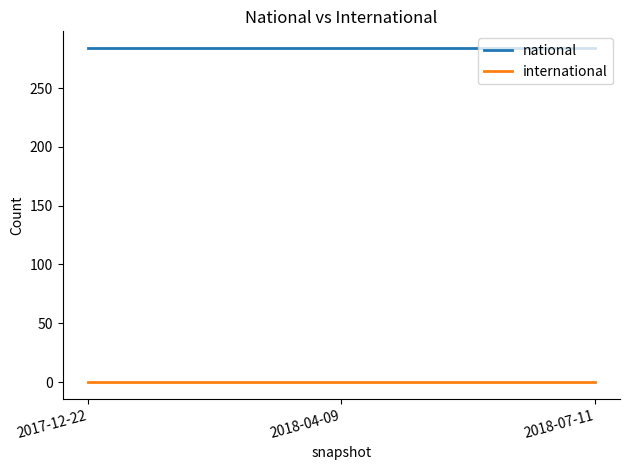

What is the difference between the highest and lowest values at 2017-12-22?

284